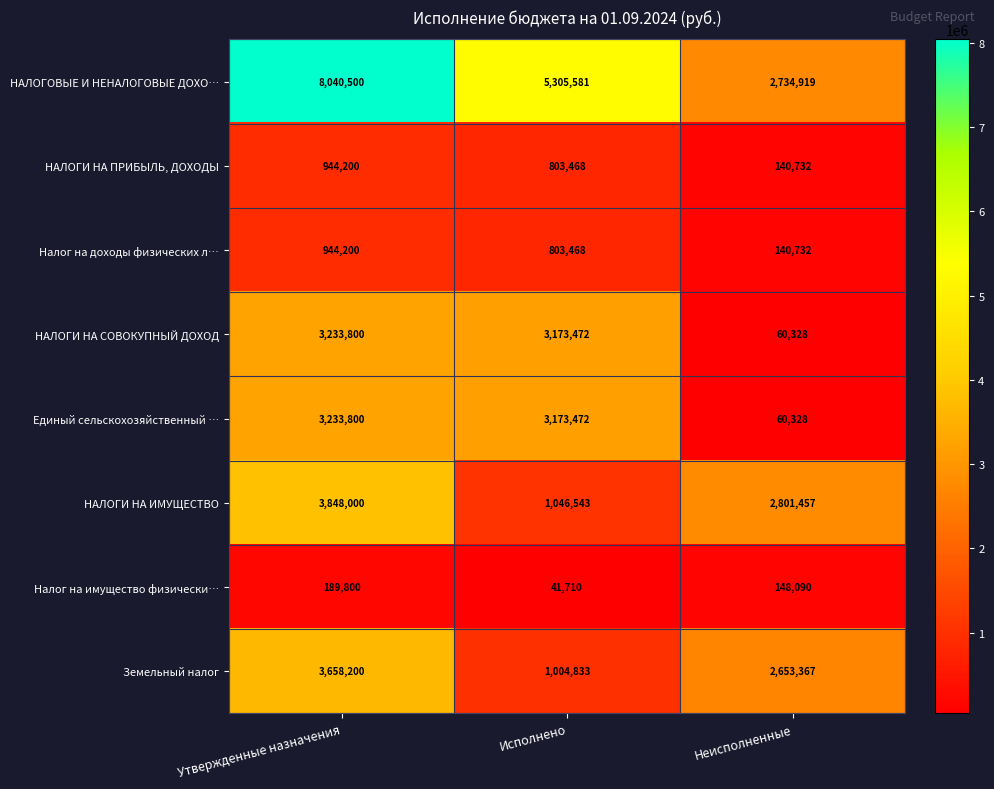

Which series has the widest spread of values?

НАЛОГОВЫЕ И НЕНАЛОГОВЫЕ ДОХО…